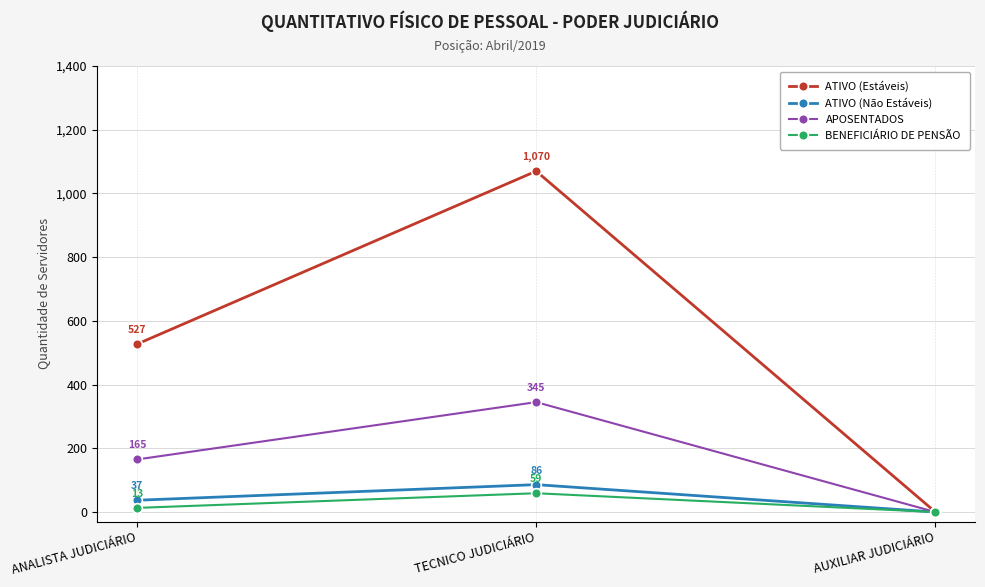

True or false: ATIVO (Estáveis) has a value of 1632 at TECNICO JUDICIÁRIO.

False